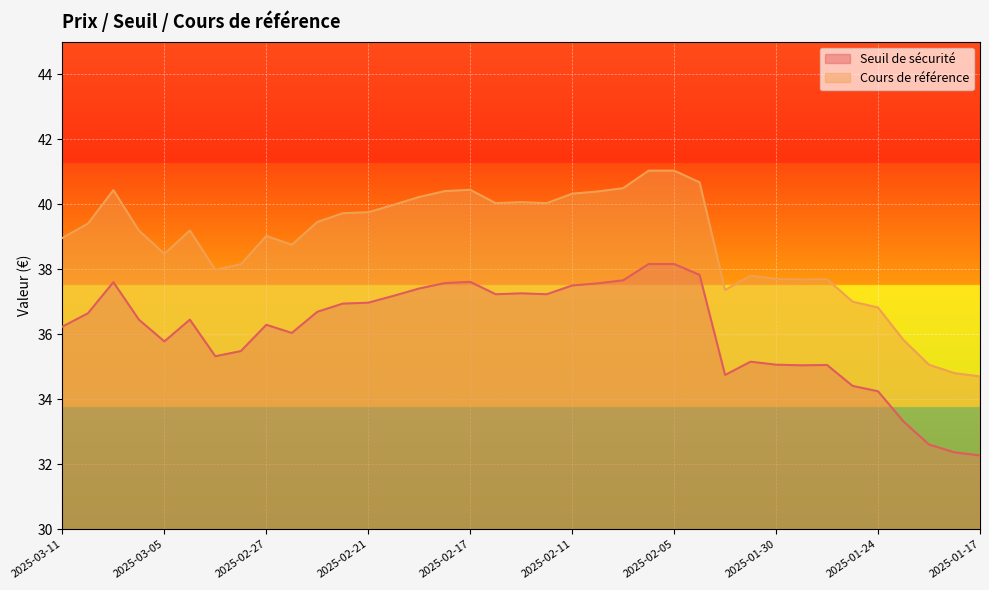

What is the label of the 8th point from the left?

2025-02-28